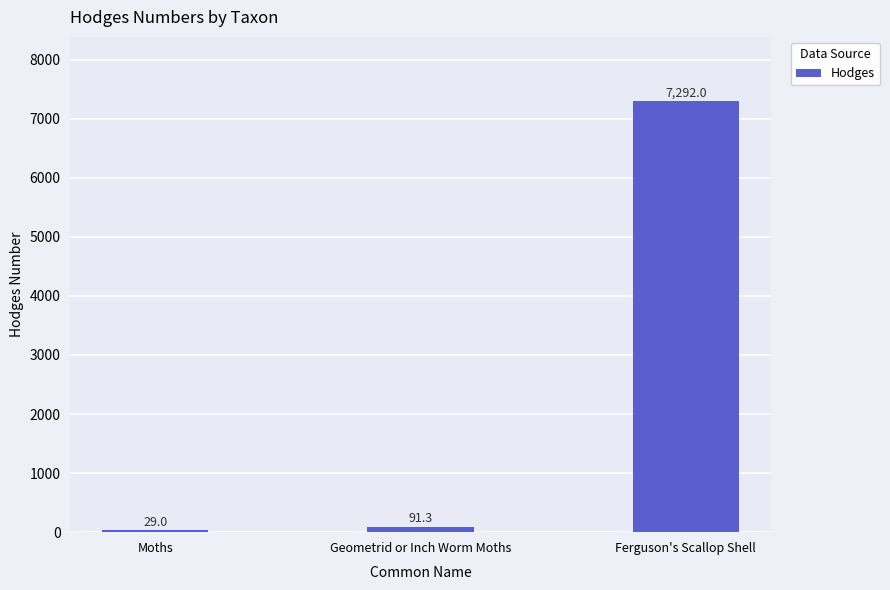

Reading right to left, list all the values displayed in this chart.

7292.0	91.3	29.0